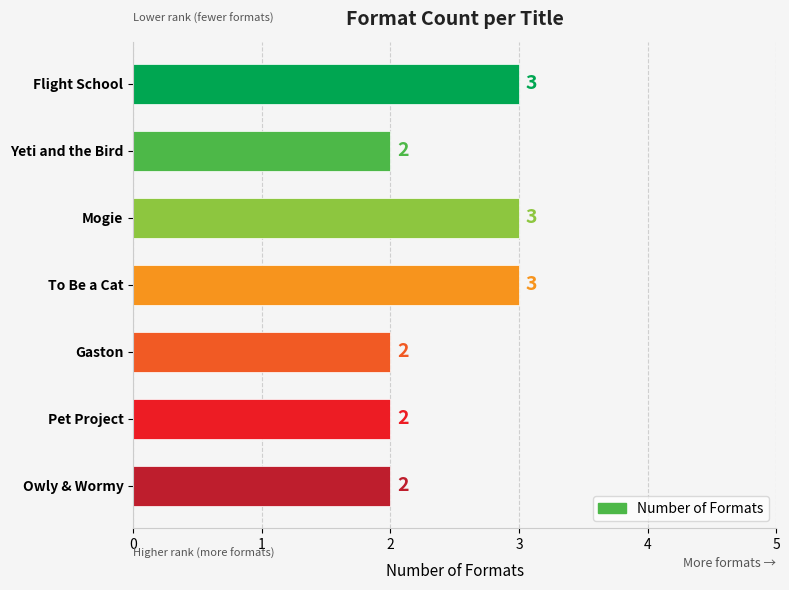

What is the ratio of the value at Pet Project to the value at Flight School?

0.7